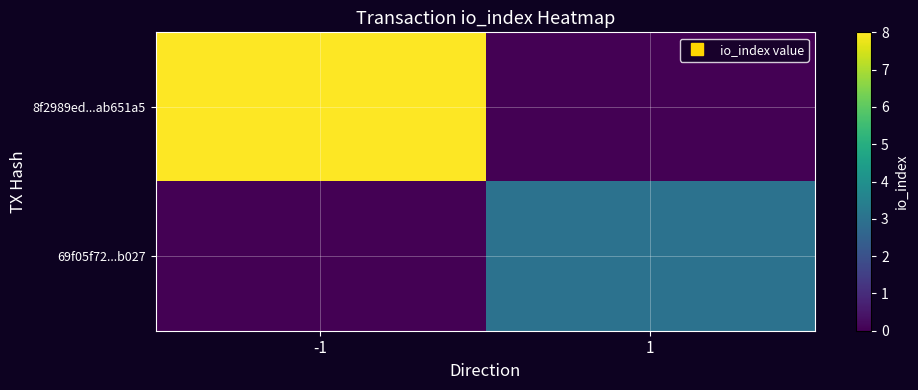

At how many categories does at least one series exceed 0?

2